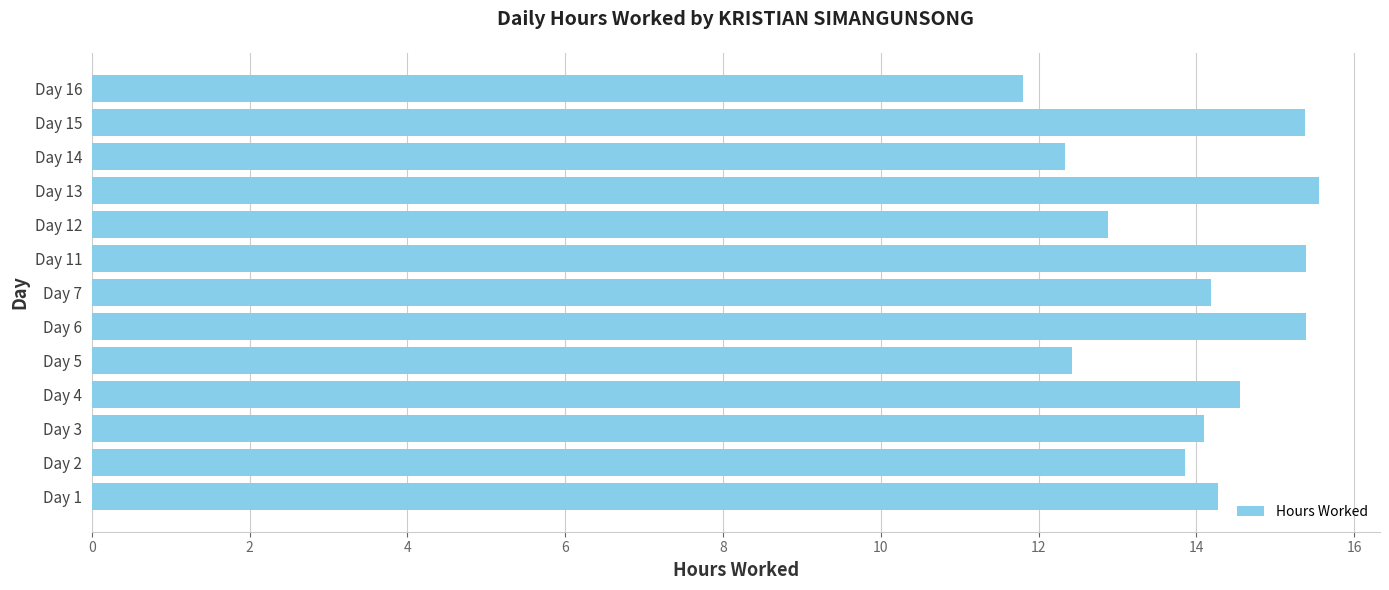

What is the change in value from Day 14 to Day 15?

+3.0